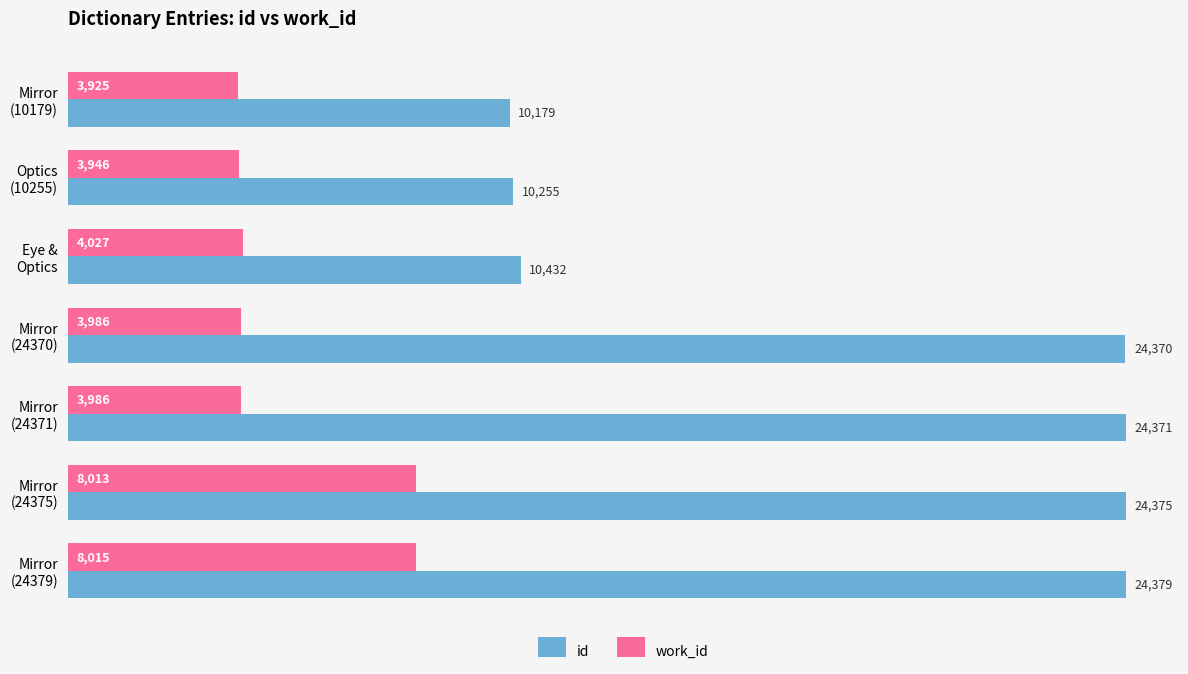

At how many categories does at least one series exceed 22451?

4